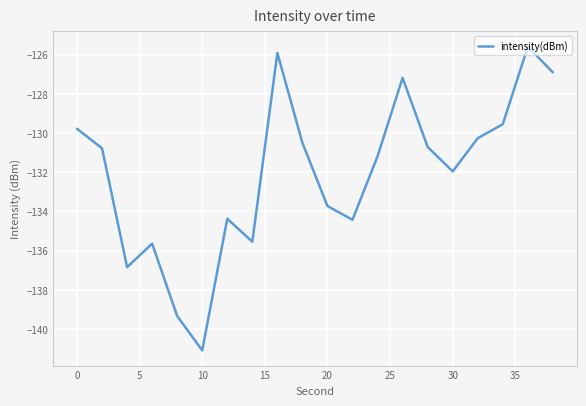

What is the difference between the second highest and minimum values?

15.2